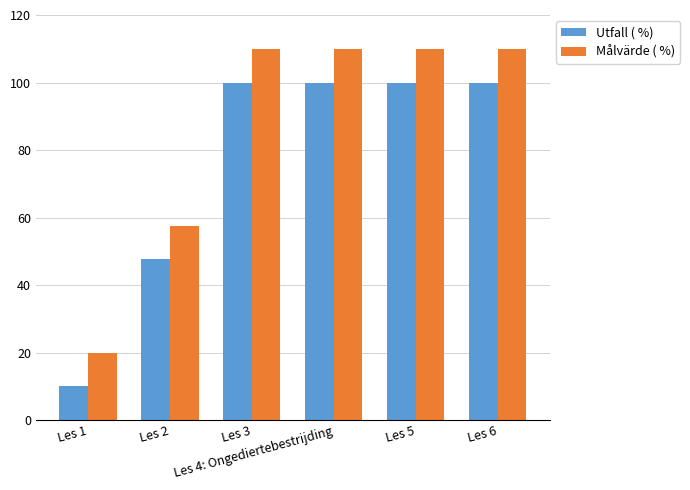

At how many categories does at least one series exceed 96?

4